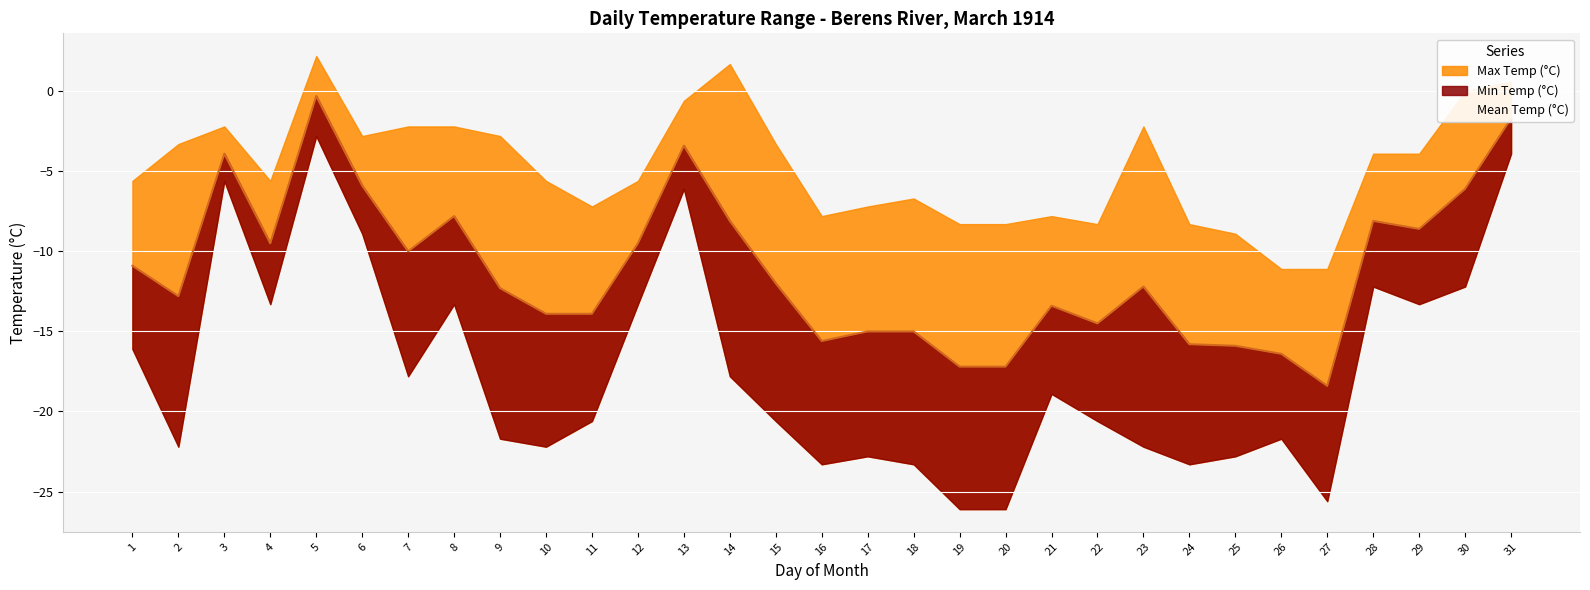

Reading right to left, list all the values displayed in this chart.

Max Temp (°C): 0.6	0.0	-3.9	-3.9	-11.1	-11.1	-8.9	-8.3	-2.2	-8.3	-7.8	-8.3	-8.3	-6.7	-7.2	-7.8	-3.3	1.7	-0.6	-5.6	-7.2	-5.6	-2.8	-2.2	-2.2	-2.8	2.2	-5.6	-2.2	-3.3	-5.6
Min Temp (°C): -3.9	-12.2	-13.3	-12.2	-25.6	-21.7	-22.8	-23.3	-22.2	-20.6	-18.9	-26.1	-26.1	-23.3	-22.8	-23.3	-20.6	-17.8	-6.1	-13.3	-20.6	-22.2	-21.7	-13.3	-17.8	-8.9	-2.8	-13.3	-5.6	-22.2	-16.1
Mean Temp (°C): -1.7	-6.1	-8.6	-8.1	-18.4	-16.4	-15.9	-15.8	-12.2	-14.5	-13.4	-17.2	-17.2	-15.0	-15.0	-15.6	-12.0	-8.1	-3.4	-9.5	-13.9	-13.9	-12.3	-7.8	-10.0	-5.9	-0.3	-9.5	-3.9	-12.8	-10.9